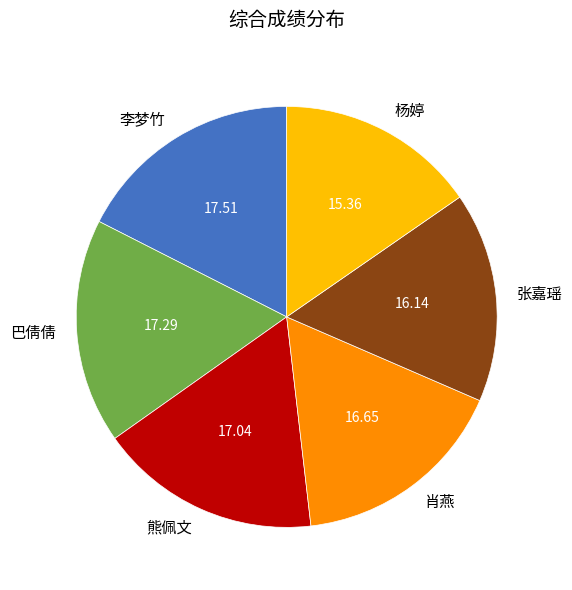

Combined, do 肖燕 and 杨婷 account for over 50%?

No